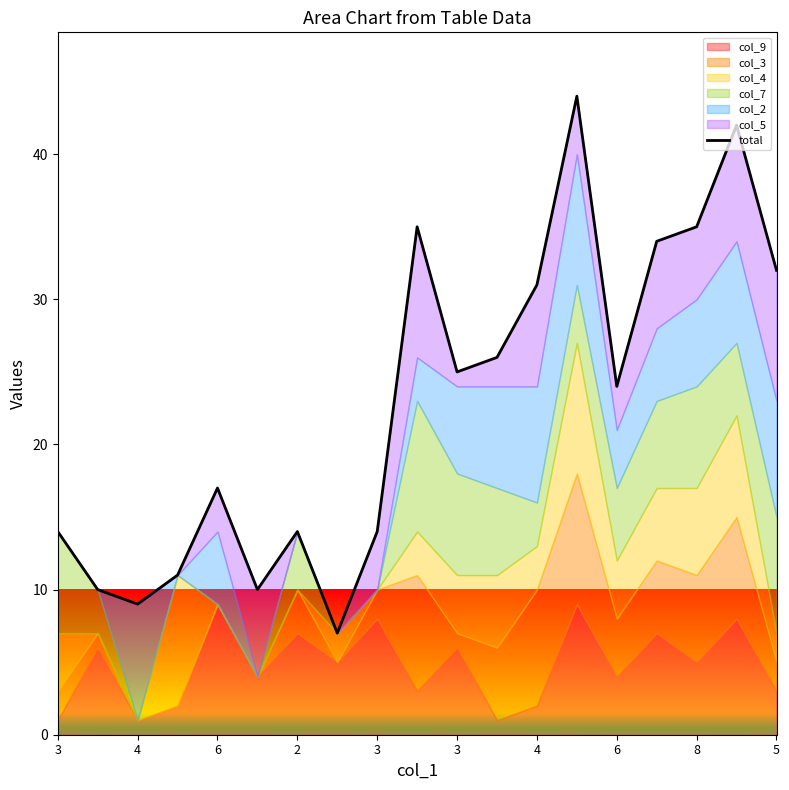

How many lines are shown in the chart?

1